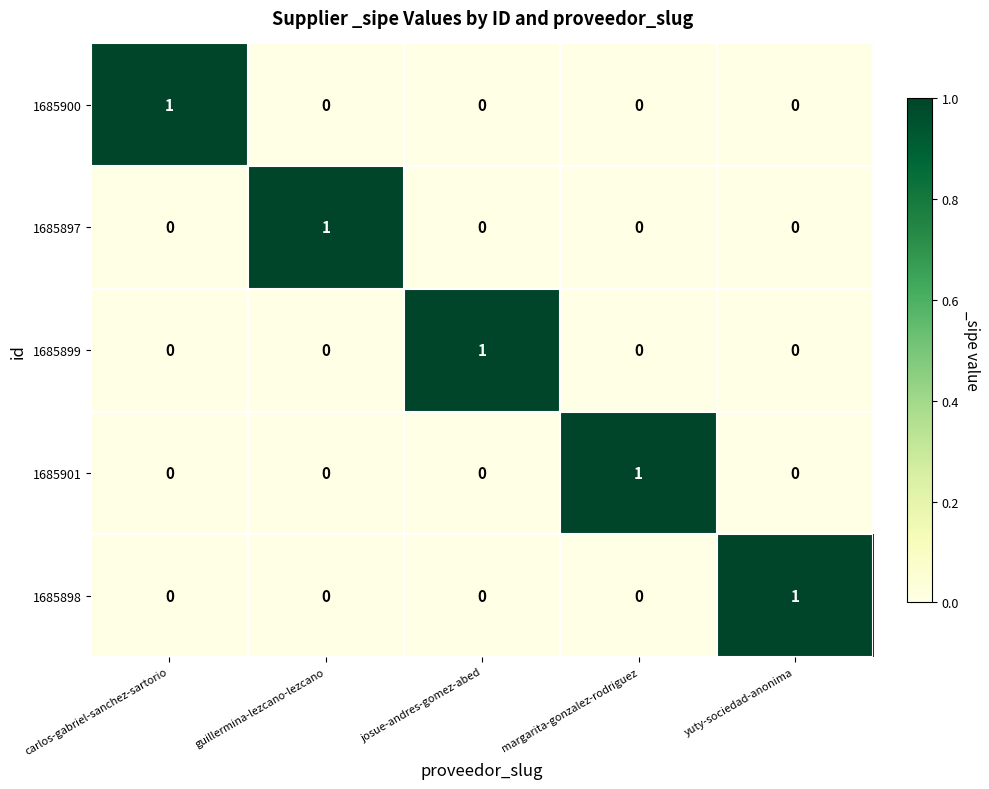

True or false: 1685901 has a value of -1 at josue-andres-gomez-abed.

False